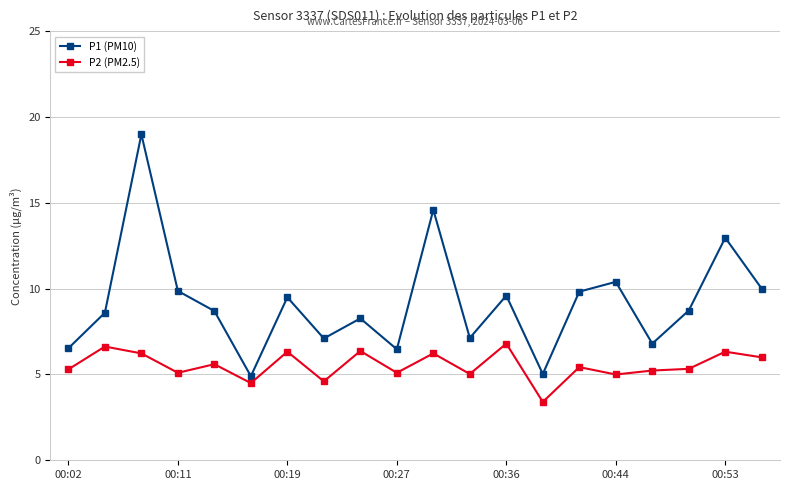

What is the average value of the P1 (PM10) series?

9.2